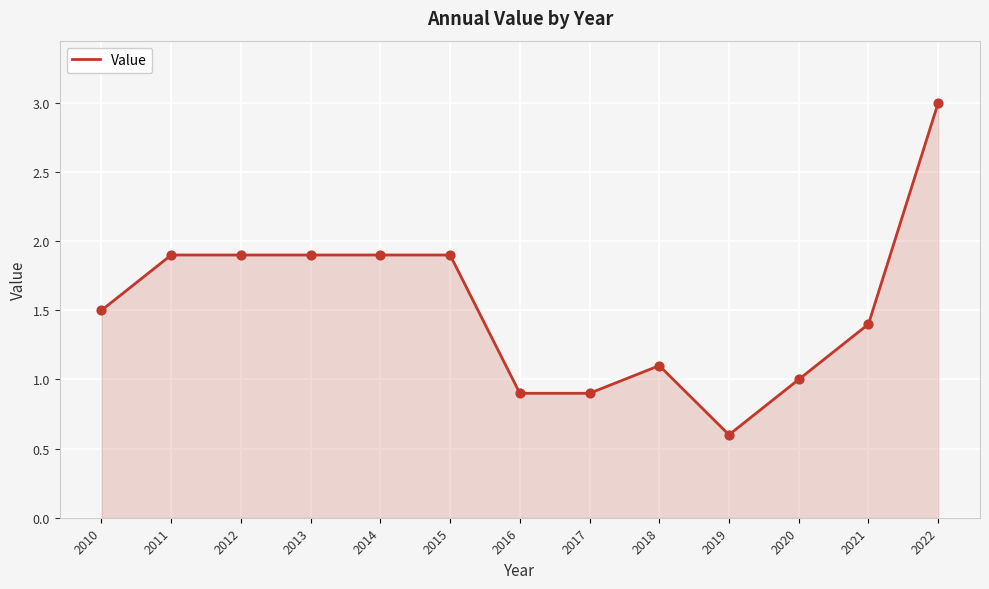

Approximately how many times larger is the value at 2021 compared to 2012?

0.7